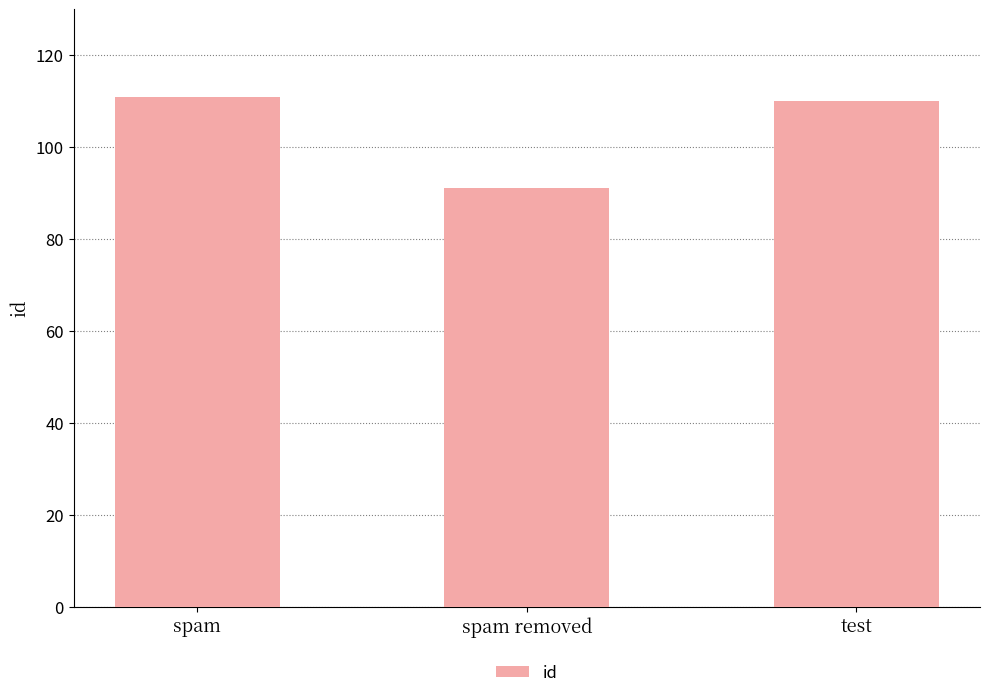

What is the ratio of the value at test to the value at spam removed?

1.2